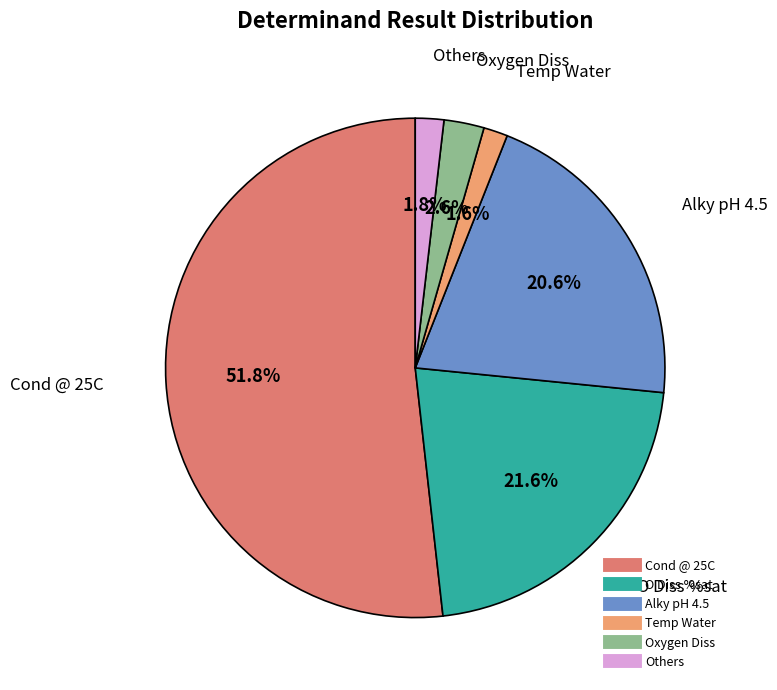

Does any single category account for the majority?

Yes